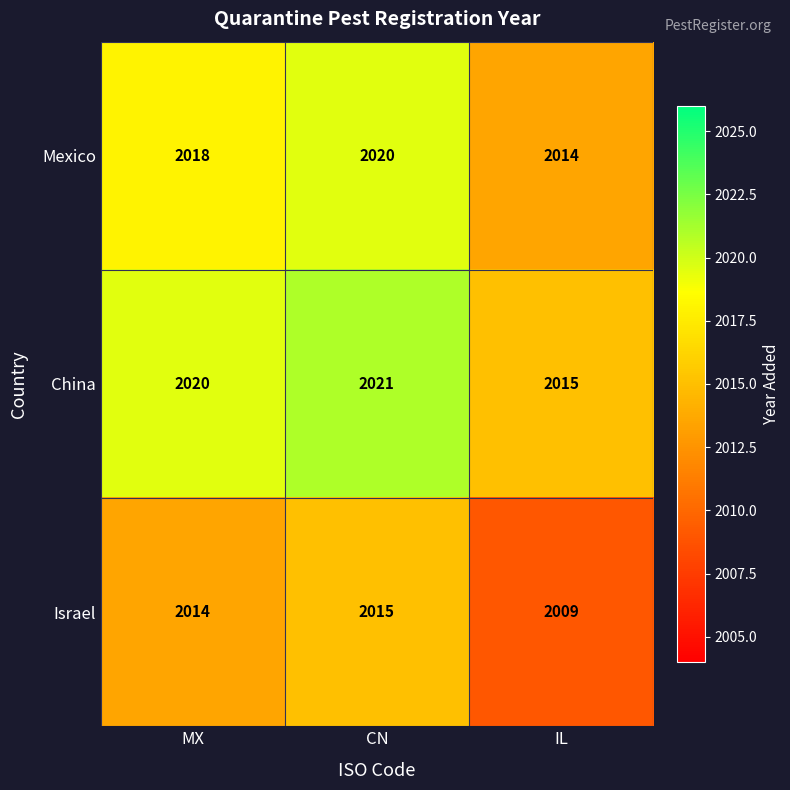

What is the total value across all series at CN?

6056